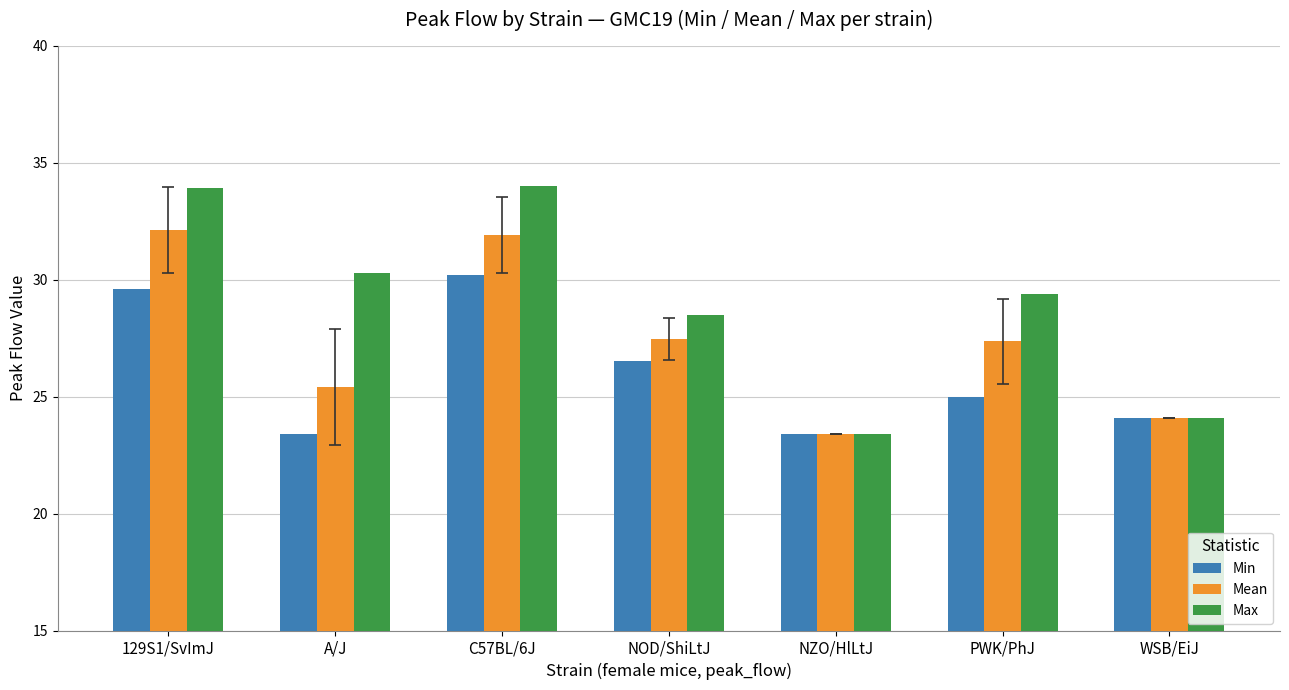

Rank the series by their maximum value, from highest to lowest.

Max, Mean, Min